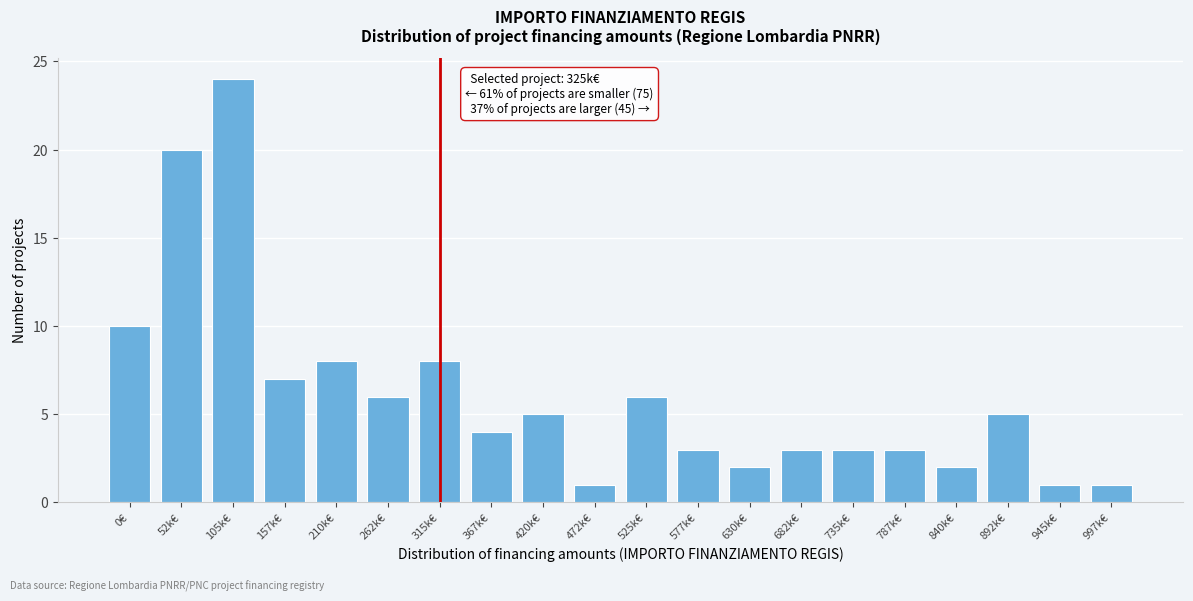

Reading left to right, extract all data points from this chart.

0€=10	52k€=20	105k€=24	157k€=7	210k€=8	262k€=6	315k€=8	367k€=4	420k€=5	472k€=1	525k€=6	577k€=3	630k€=2	682k€=3	735k€=3	787k€=3	840k€=2	892k€=5	945k€=1	997k€=1